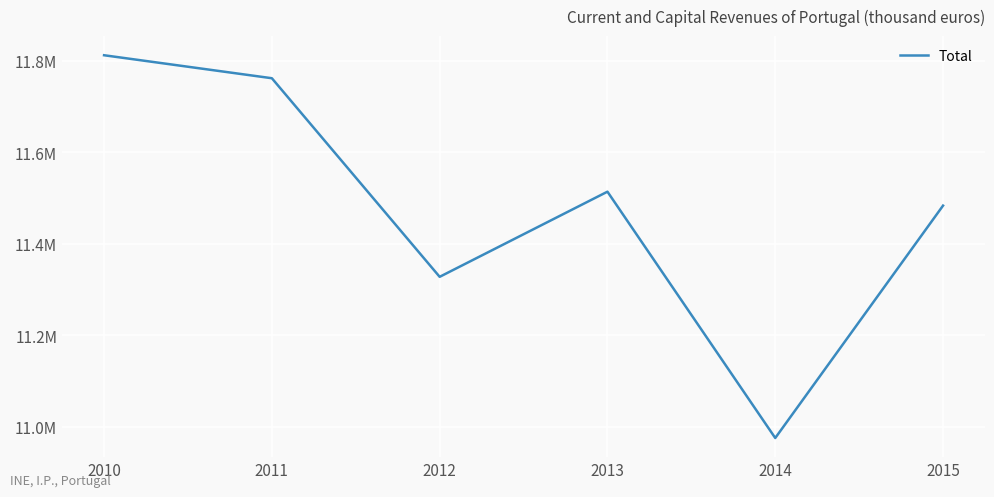

True or false: there are more than 1 points higher than both neighbors.

False